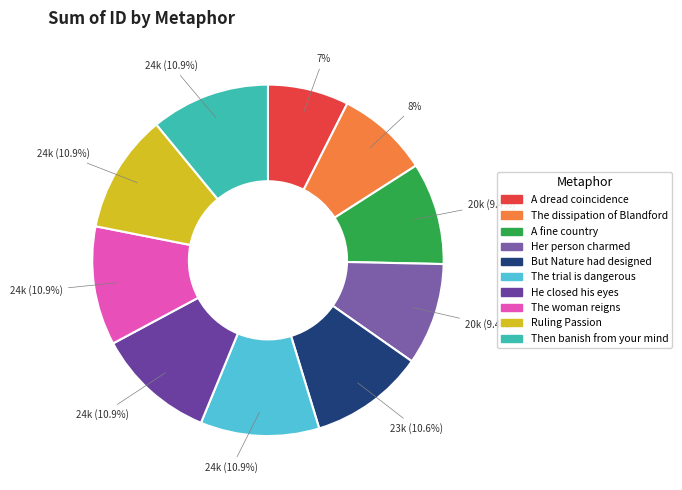

Does A fine country account for over 50% of the chart?

No